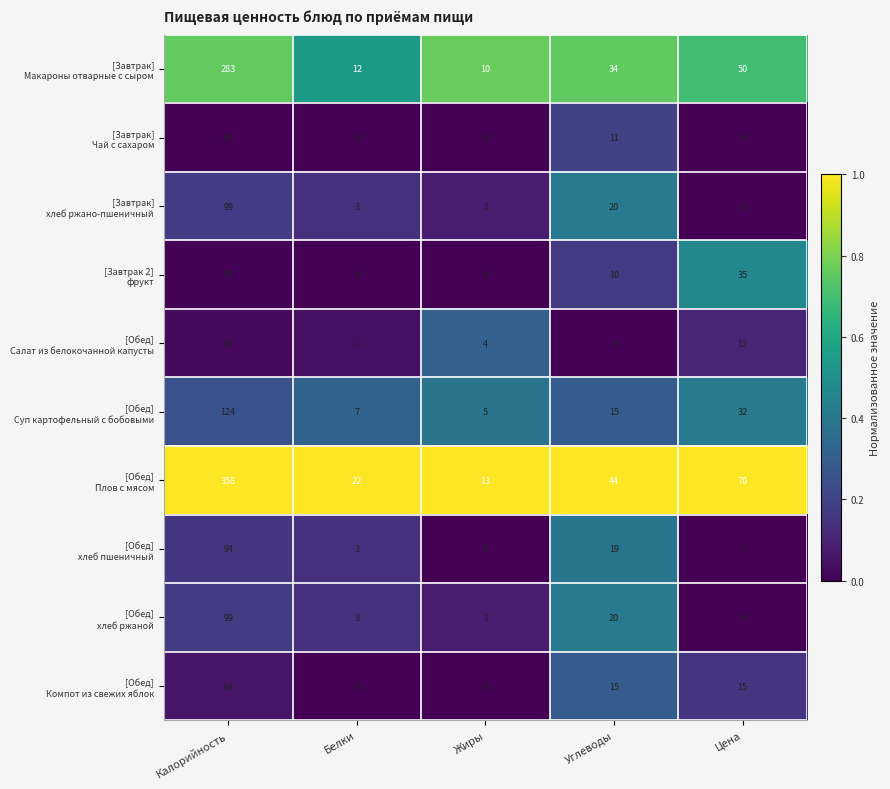

What is the maximum value shown in the chart?

358